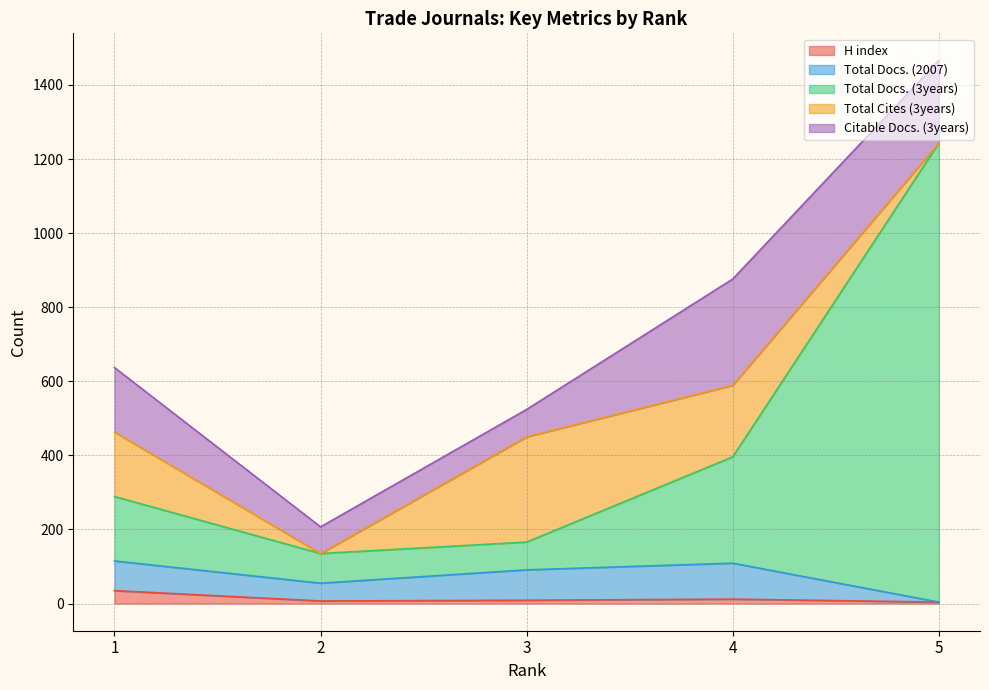

What is the total value across all series at 4?

876